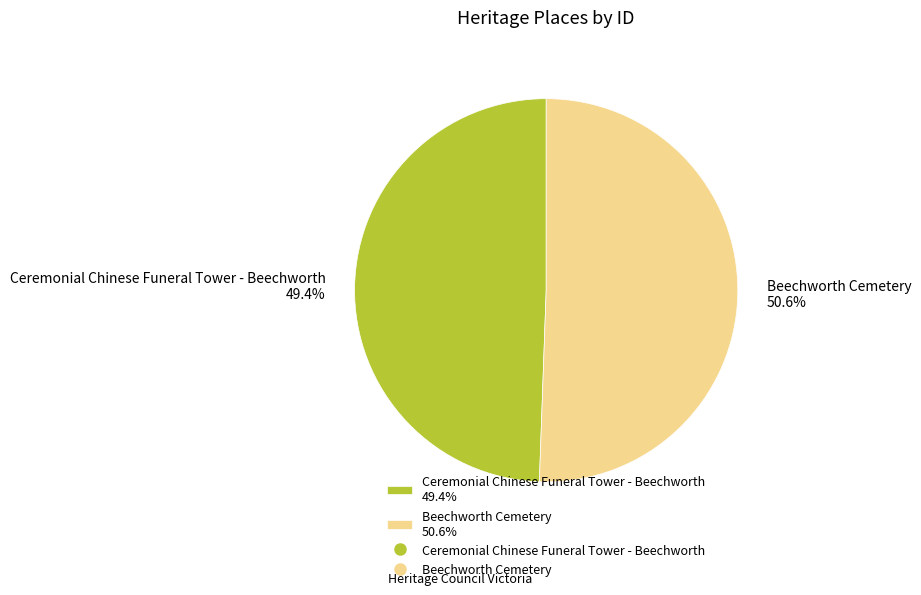

To the nearest percent, what is the combined percentage of Beechworth Cemetery and Ceremonial Chinese Funeral Tower - Beechworth?

100%